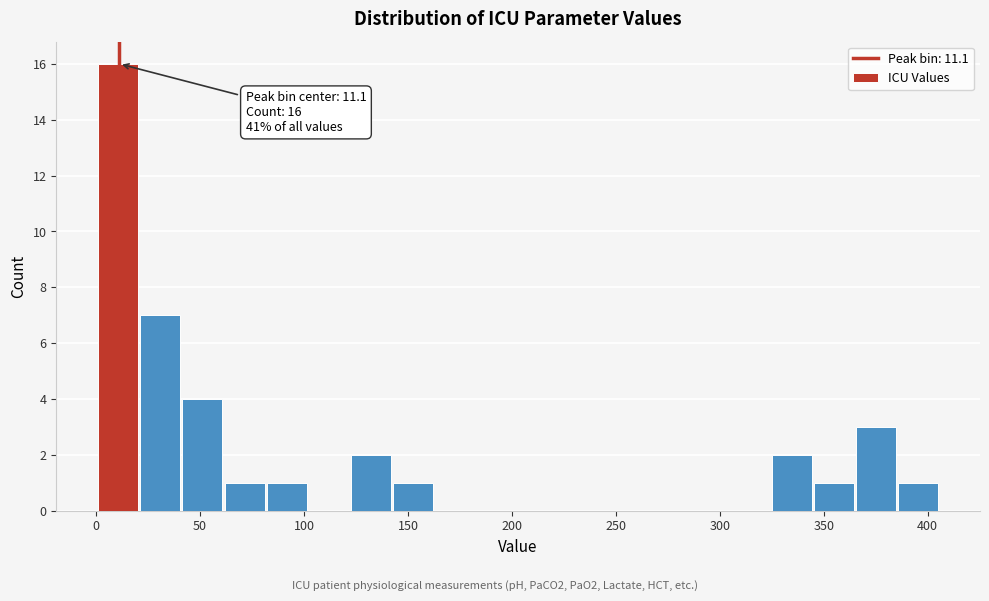

Which range on the x-axis has the tallest bar?

0 to 20